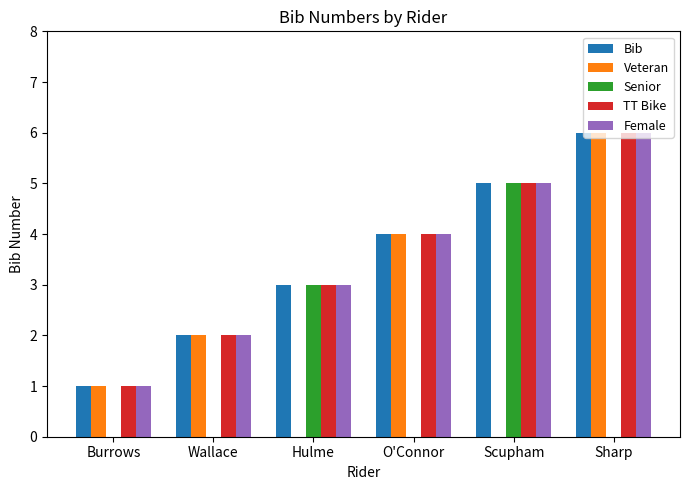

What is the sum of all Bib values?

21